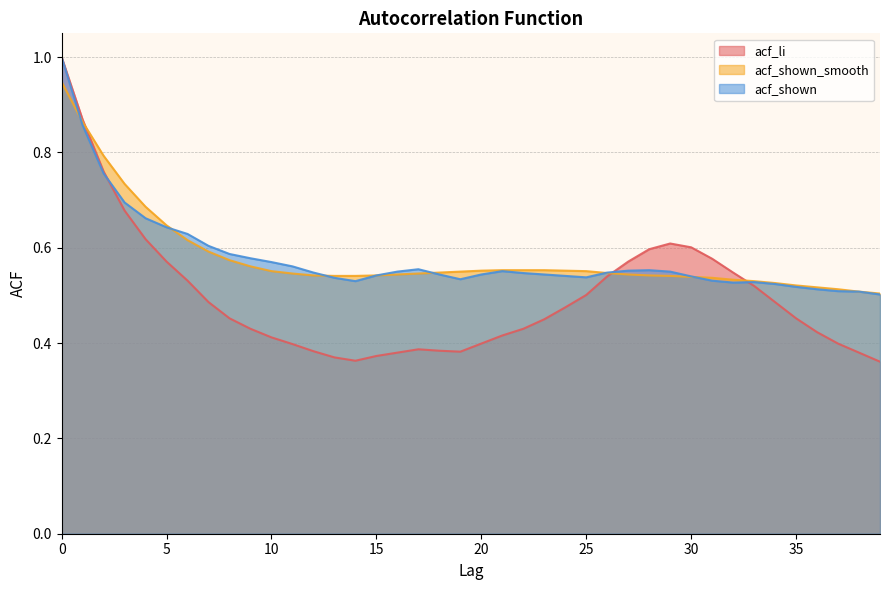

How many interior local peaks does the acf_li series have?

2